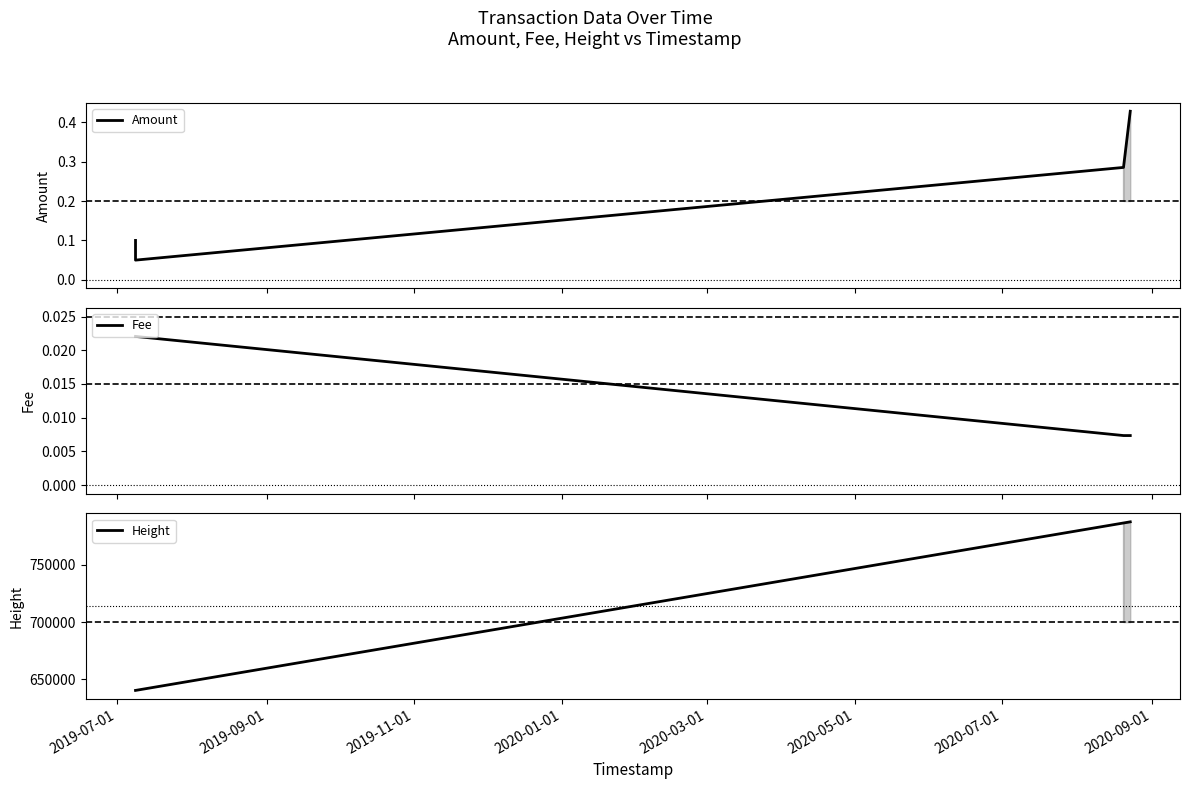

Is this an area chart (filled region under the line)?

No